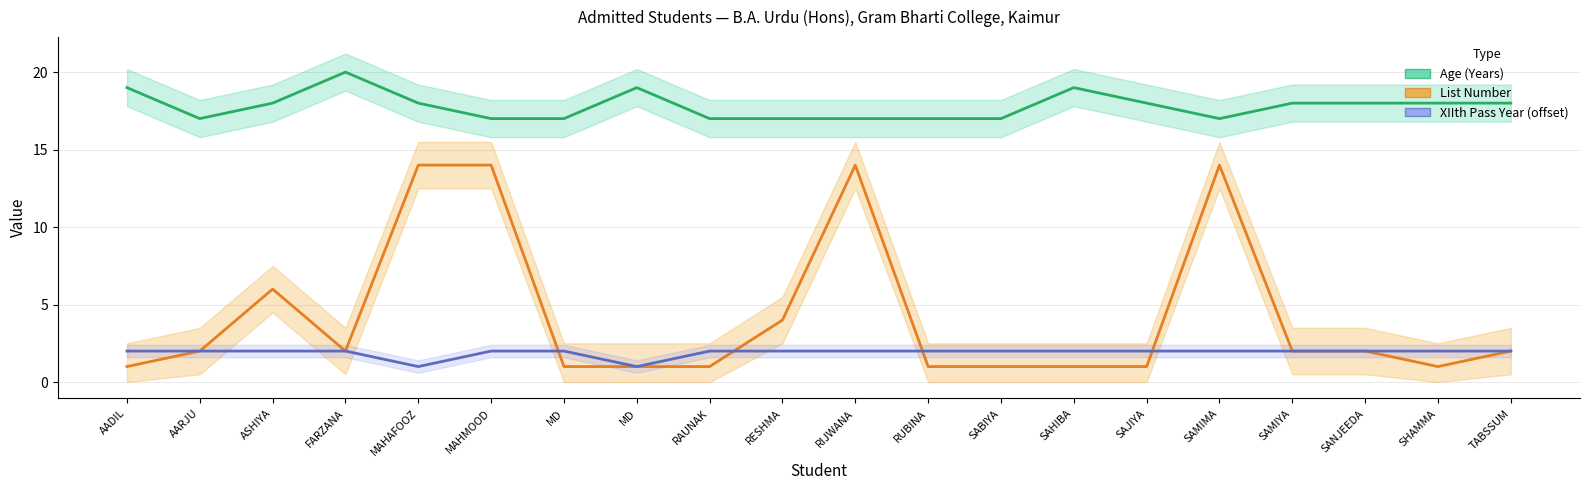

At which category does XIIth Pass Year (offset from 2015) reach its first local valley?

MAHAFOOZ